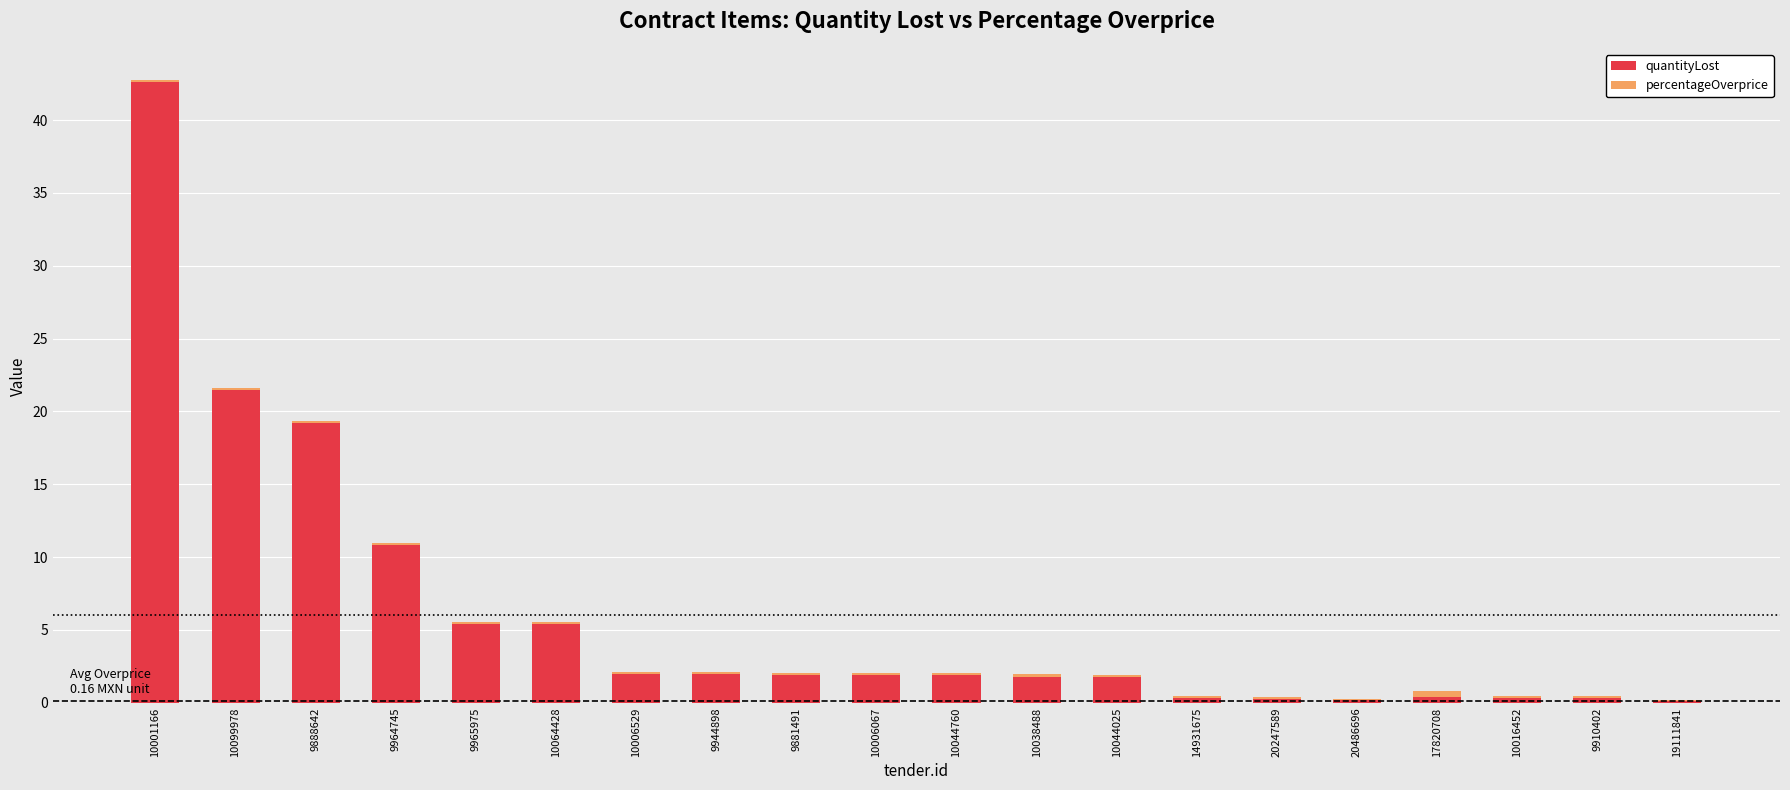

What is the sum of all quantityLost values?

120.0